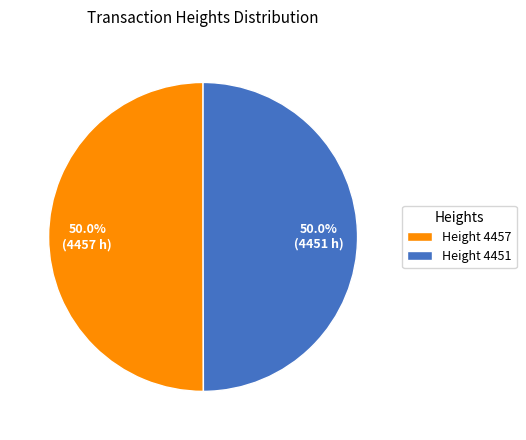

What is the ratio of the value at Height 4451 to the value at Height 4457?

1.0